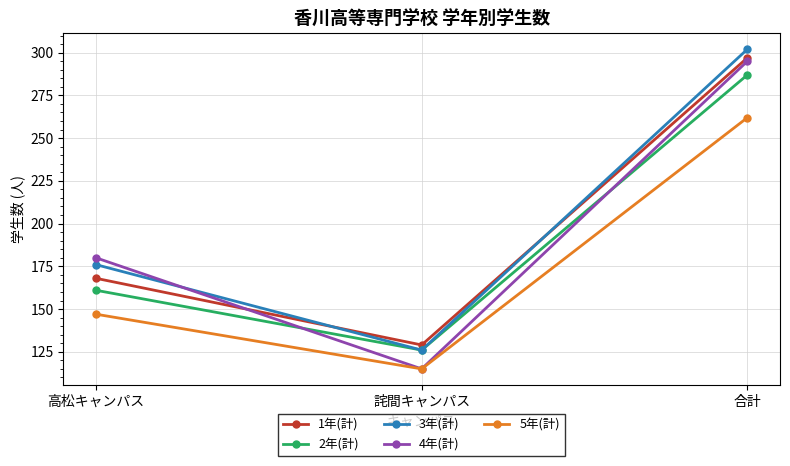

What is the difference between the maximum and second lowest values in the 4年(計) series?

115